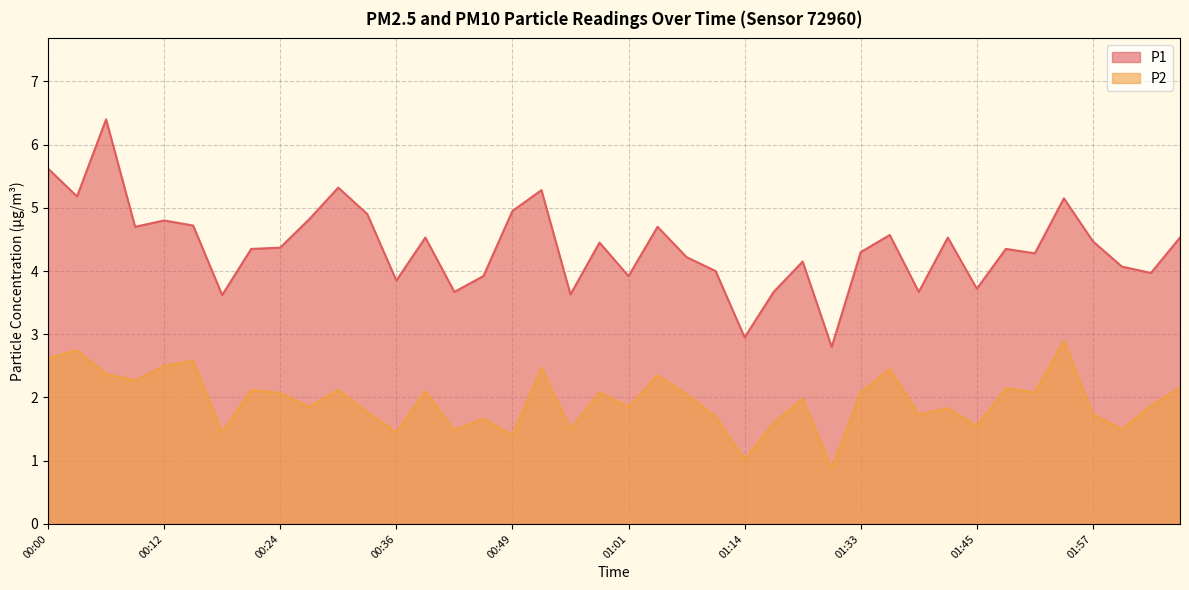

In P1, how many points are higher than both neighbors (excluding endpoints)?

12